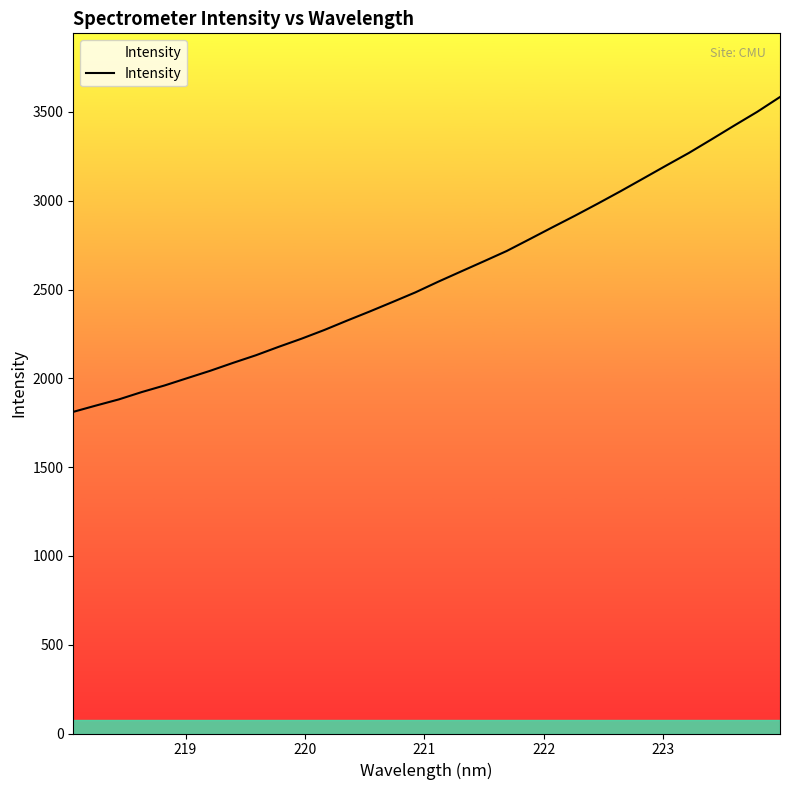

What is the difference between the maximum and minimum values?

1773.1